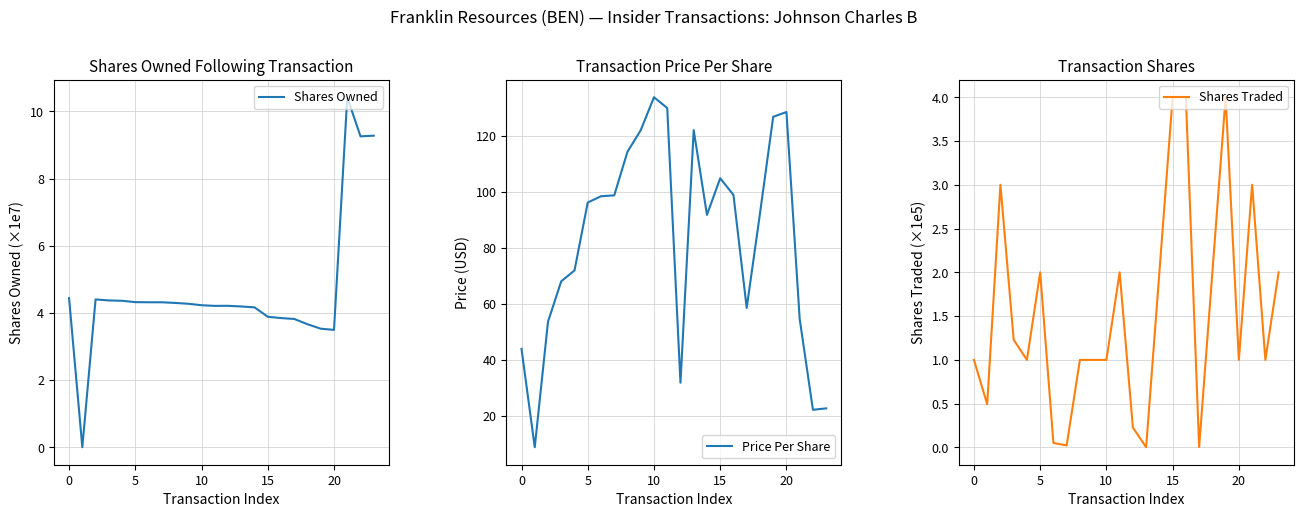

What is the difference between the second highest and minimum values in the Shares Traded series?

4.0